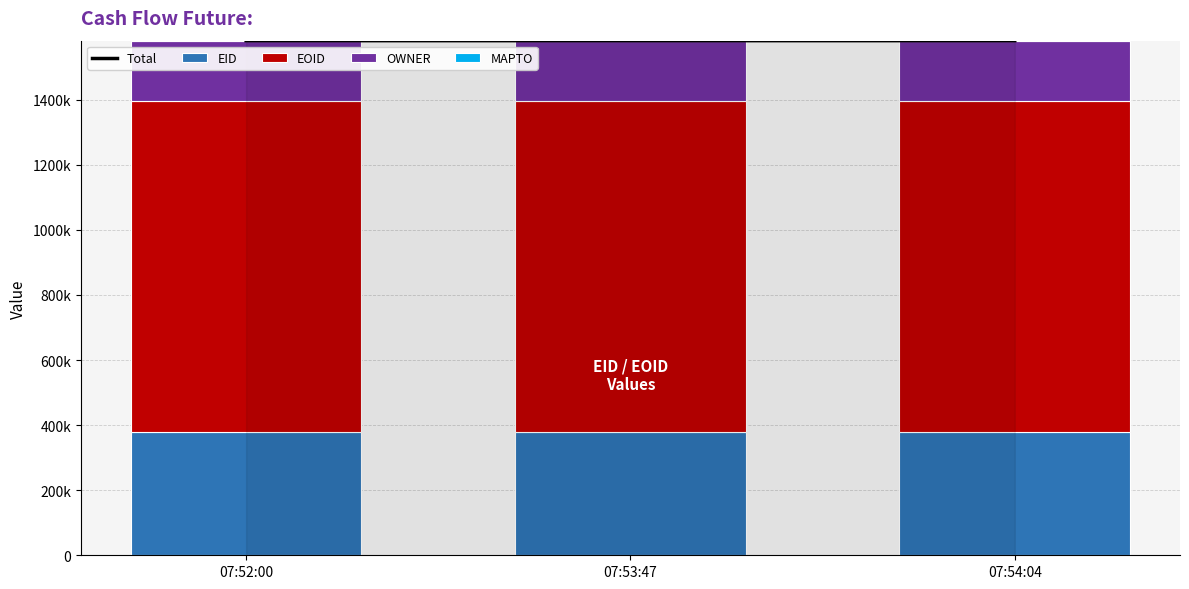

What are all the series names shown in the legend?

Total, EID, EOID, OWNER, MAPTO